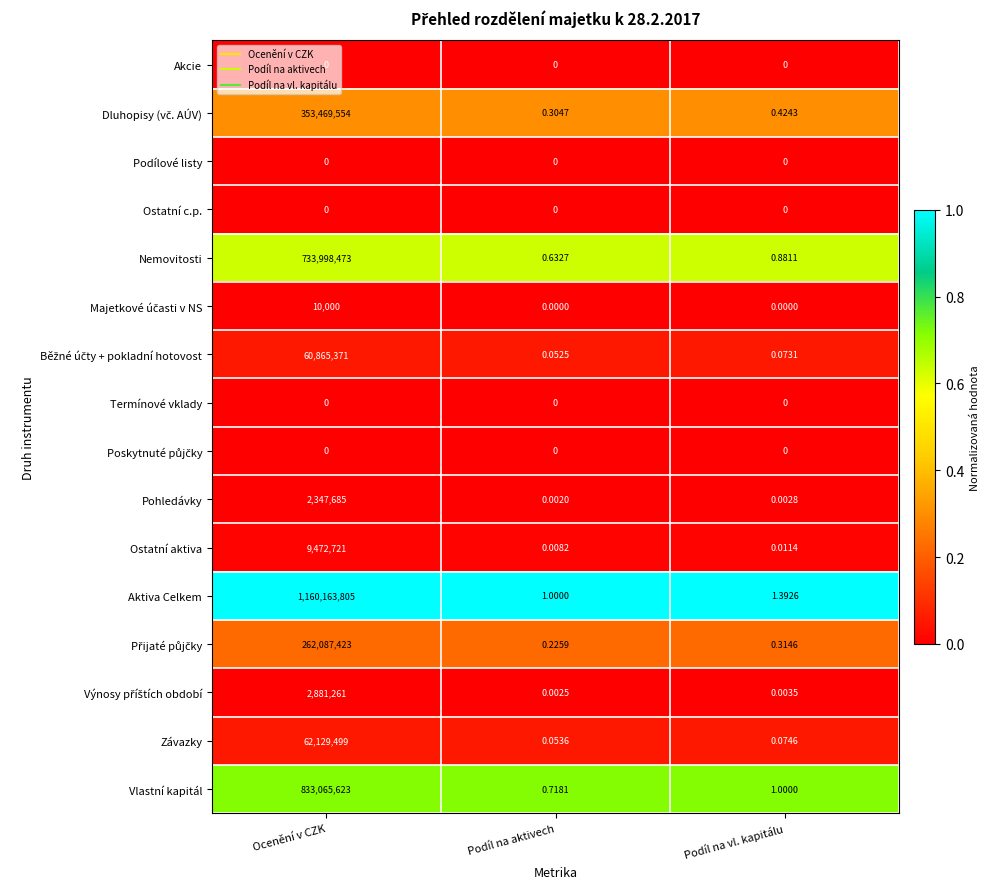

Which series changed the most between Ocenění v CZK and Podíl na vl. kapitálu?

Aktiva Celkem